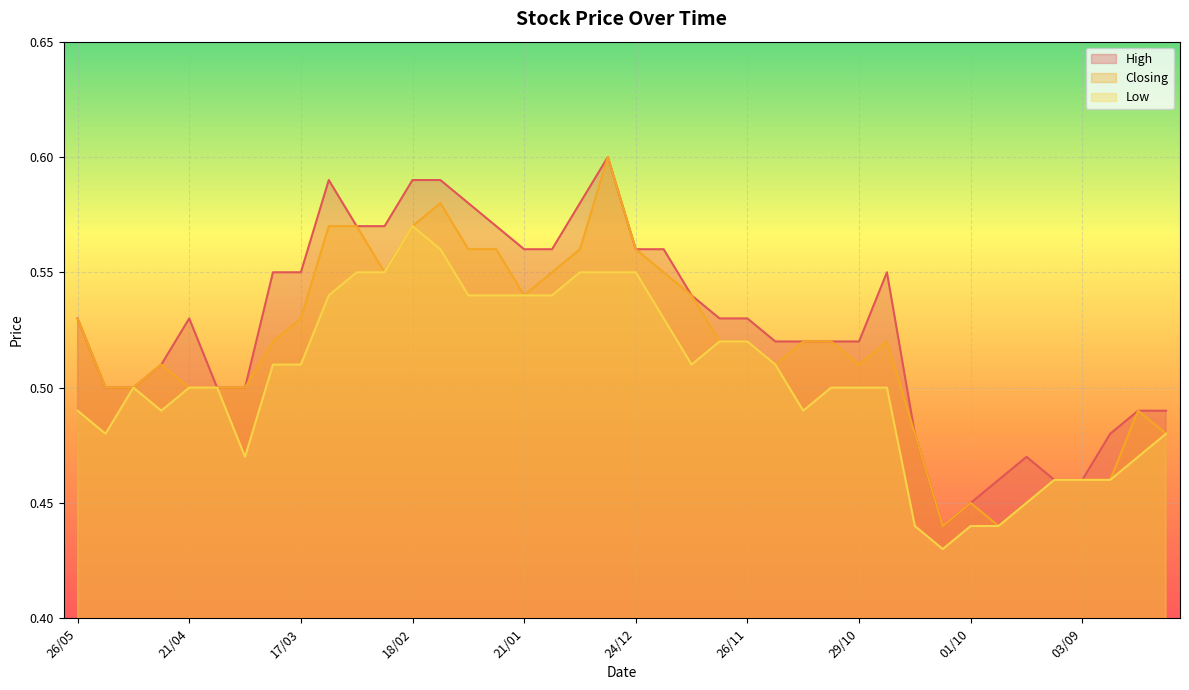

What is the label of the 8th point from the left?

24/03